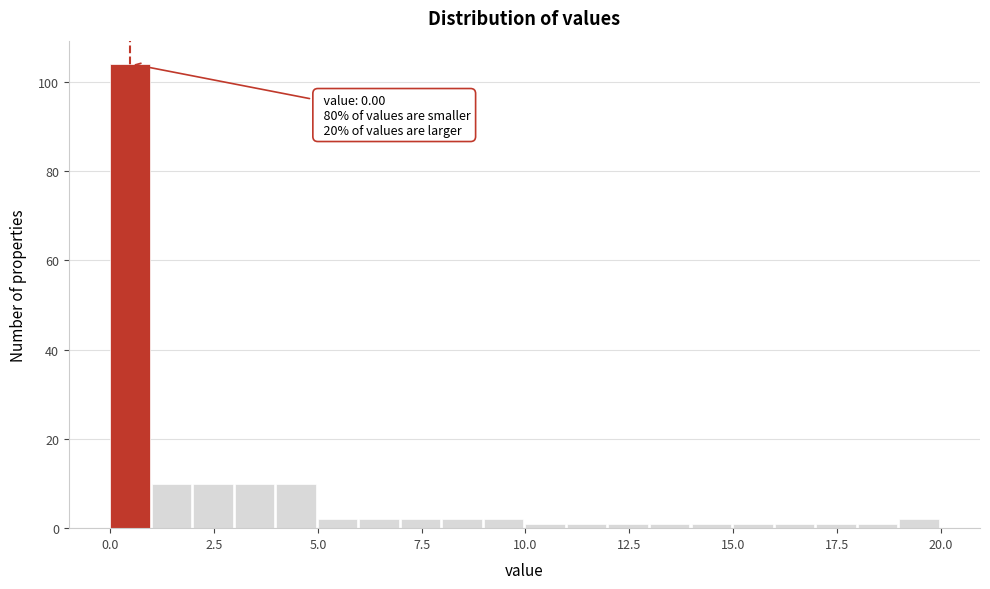

Around what value on the x-axis is the tallest bar? Give the approximate position of its centre, as read against the axis.

0.5